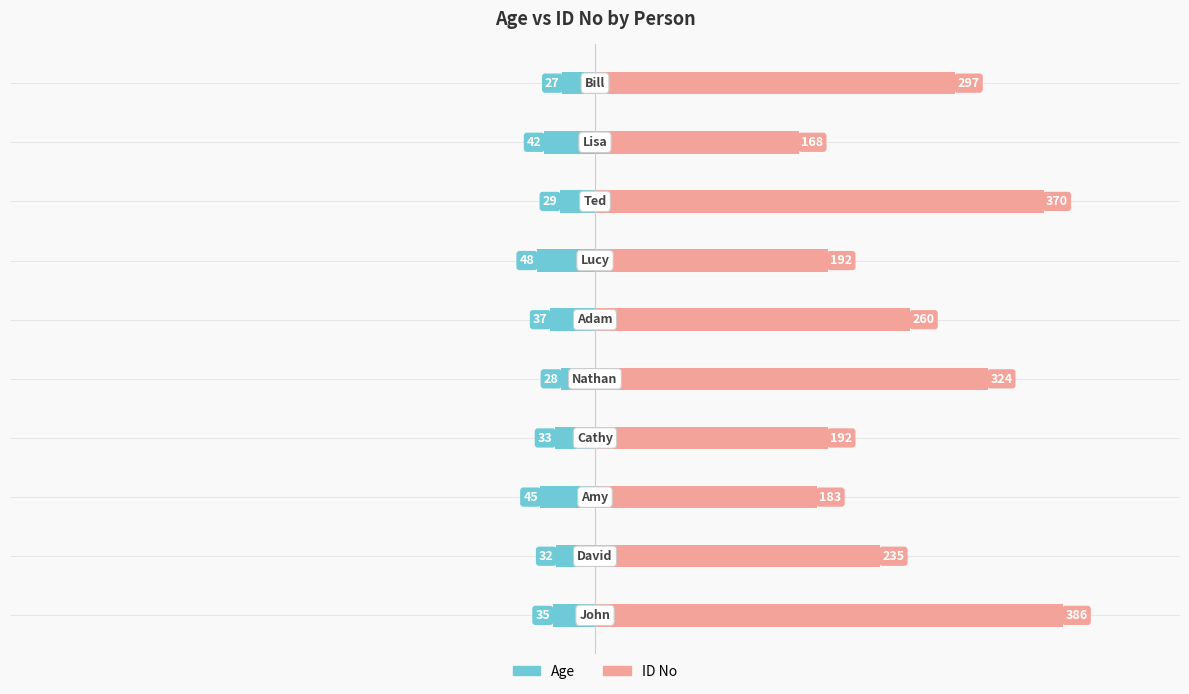

At 0, list the series in order from largest to smallest.

ID No, Age